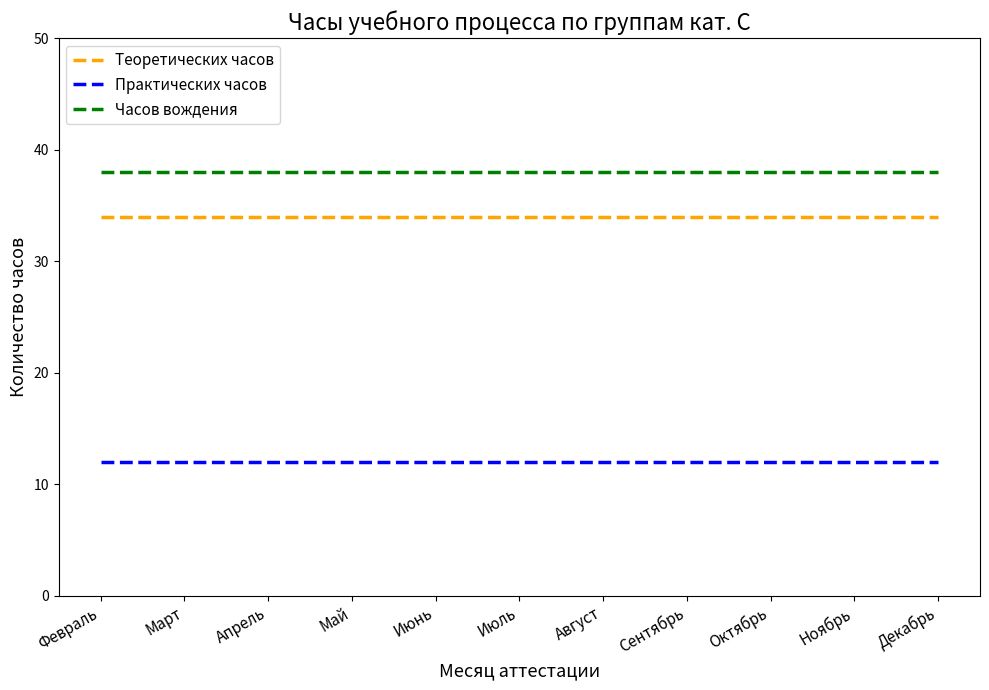

Reading right to left, extract all data points from this chart.

Теоретических часов: 34	34	34	34	34	34	34	34	34	34	34
Практических часов: 12	12	12	12	12	12	12	12	12	12	12
Часов вождения: 38	38	38	38	38	38	38	38	38	38	38